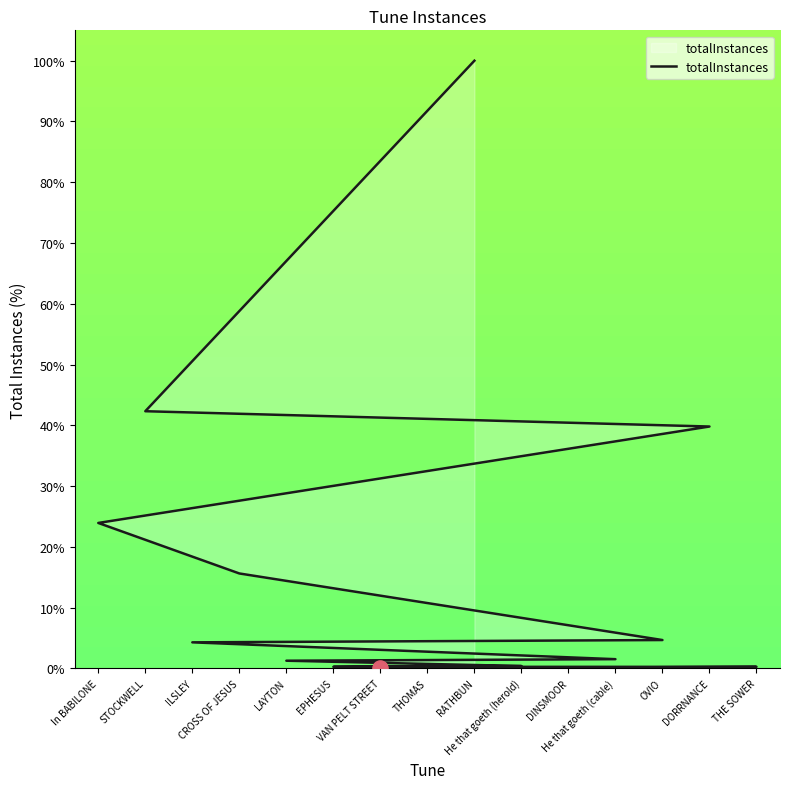

What is the change in value from In BABILONE to RATHBUN?

+76.1